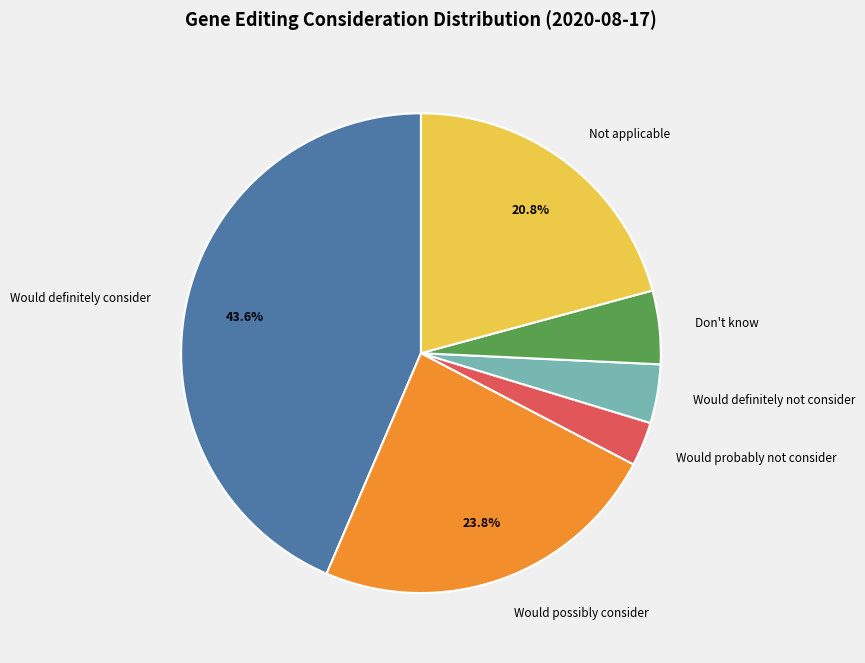

What percentage is NOT represented by Not applicable?

79.2%